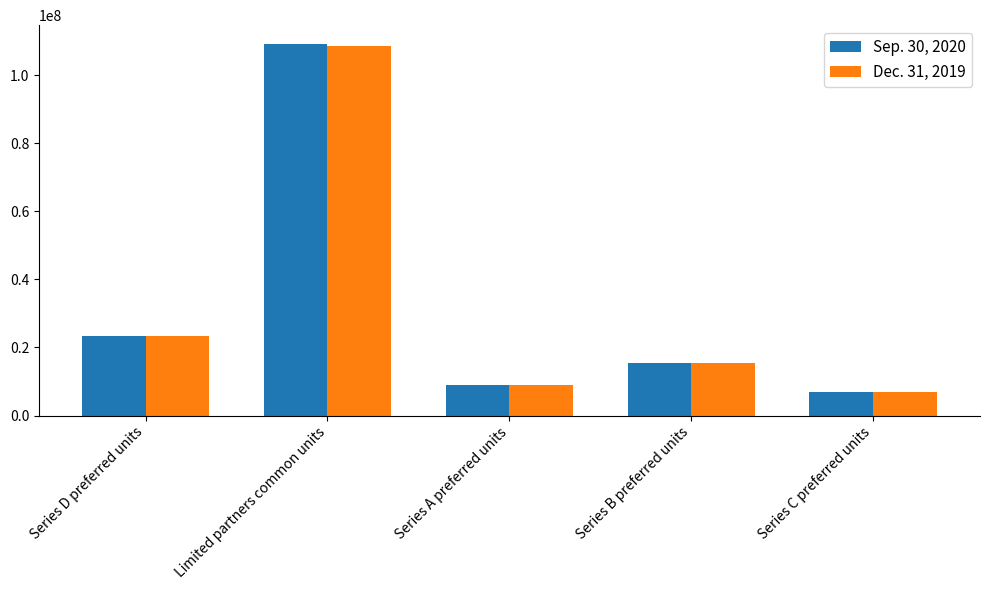

Reading left to right, transcribe all the data shown in this chart.

Sep. 30, 2020: Series D preferred units=23246650	Limited partners common units=109195394	Series A preferred units=9060000	Series B preferred units=15400000	Series C preferred units=6900000
Dec. 31, 2019: Series D preferred units=23246650	Limited partners common units=108527806	Series A preferred units=9060000	Series B preferred units=15400000	Series C preferred units=6900000